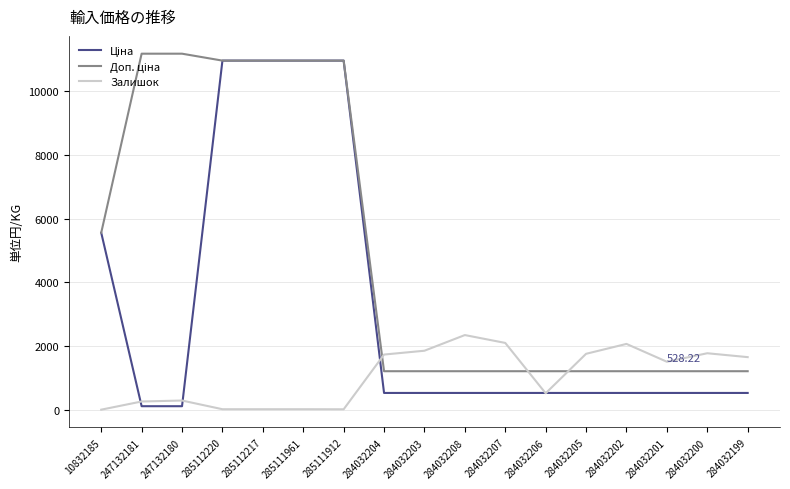

What is the total value across all series at 284032208?

4084.9